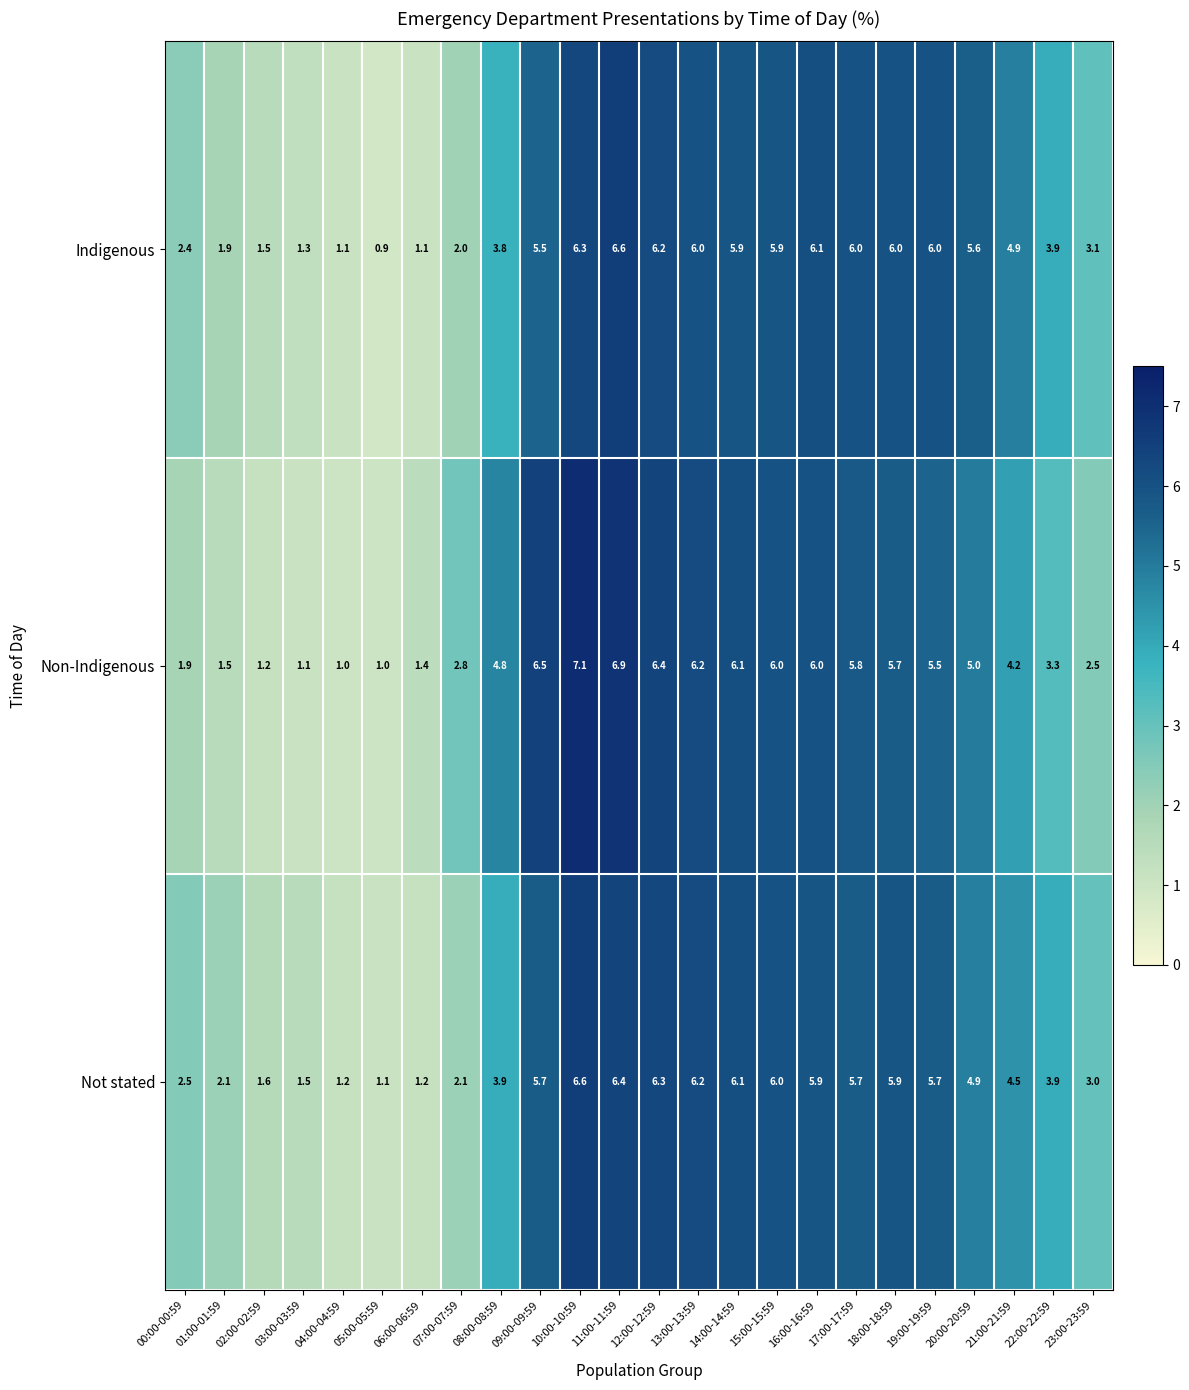

At which category is the sum across all series the highest?

10:00-10:59